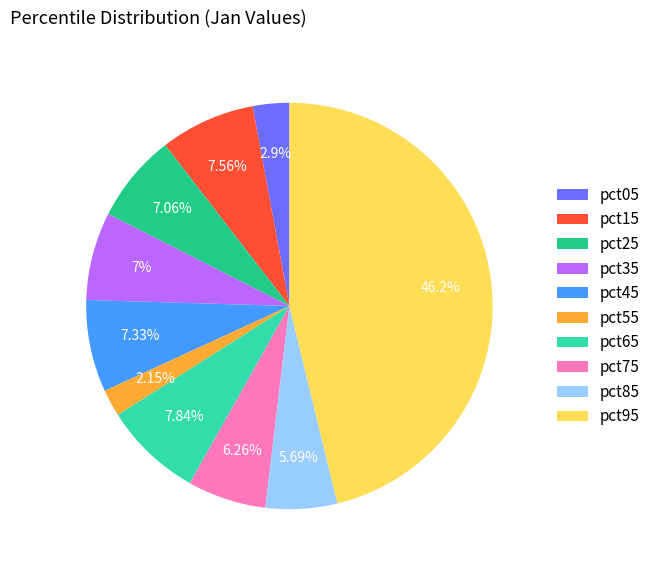

Which slice is the largest?

pct95